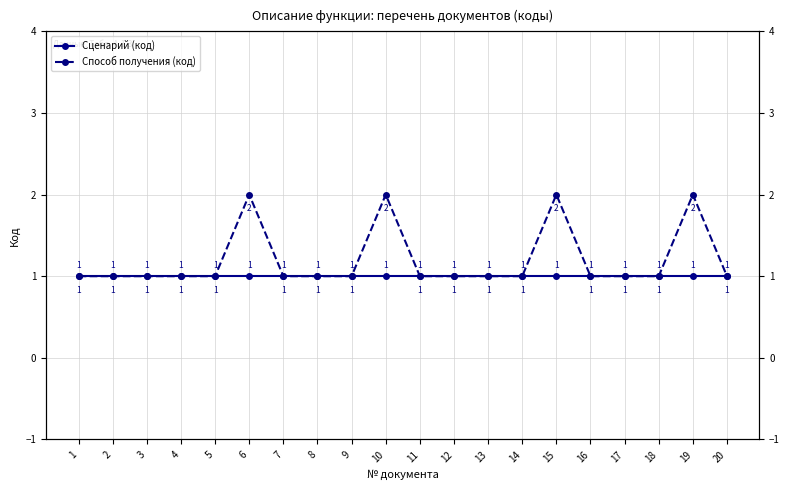

At how many categories does at least one series exceed 1?

4